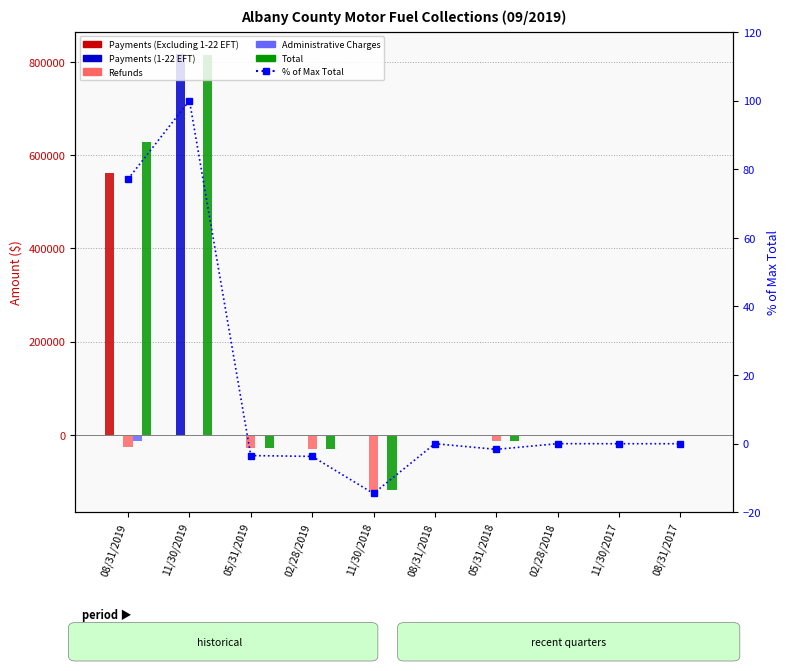

At which label does Administrative Charges reach its minimum?

08/31/2019